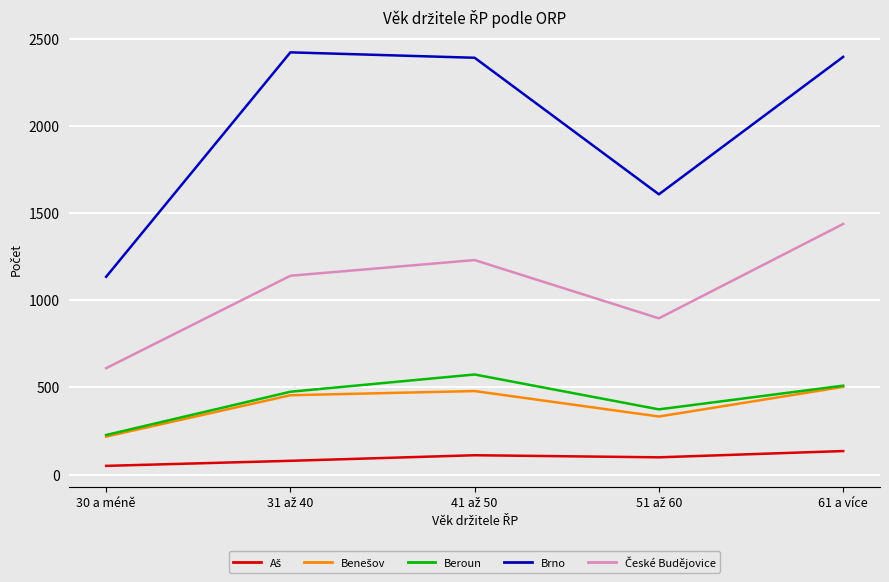

Which category has the lowest value across all series?

30 a méně